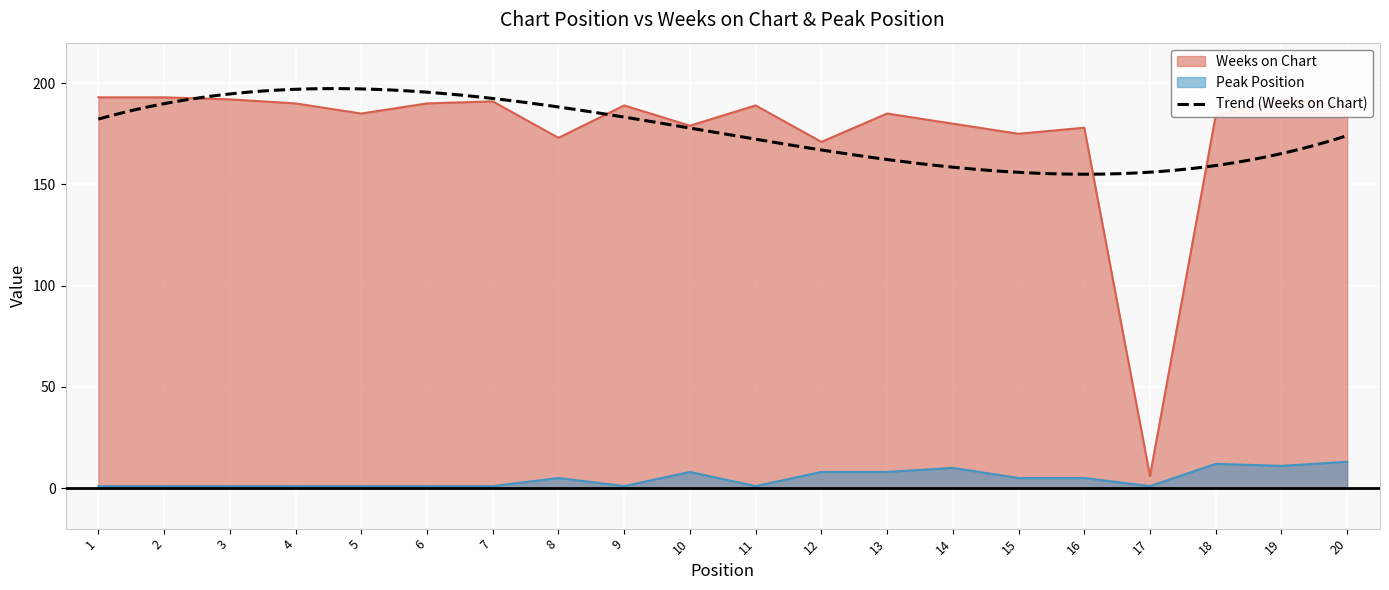

True or false: Weeks on Chart has a value of 189 at 20.

True